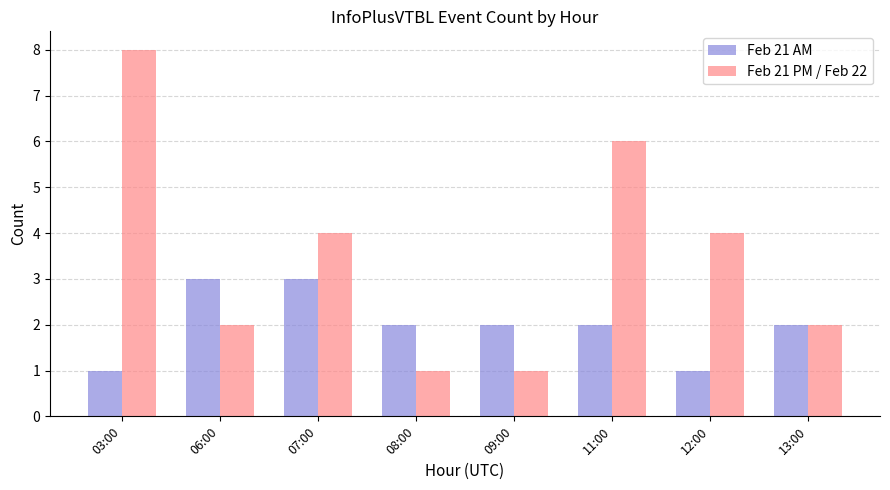

What is the difference between the second highest and second lowest values in the Feb 21 AM series?

2